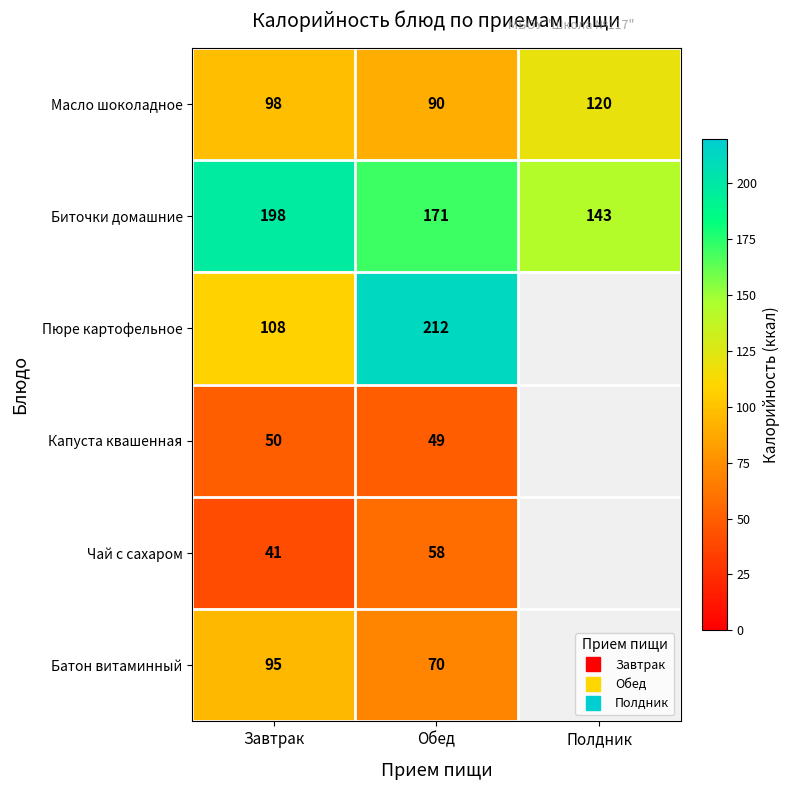

Rank the categories by Пюре картофельное value from lowest to highest.

Завтрак, Обед, Полдник